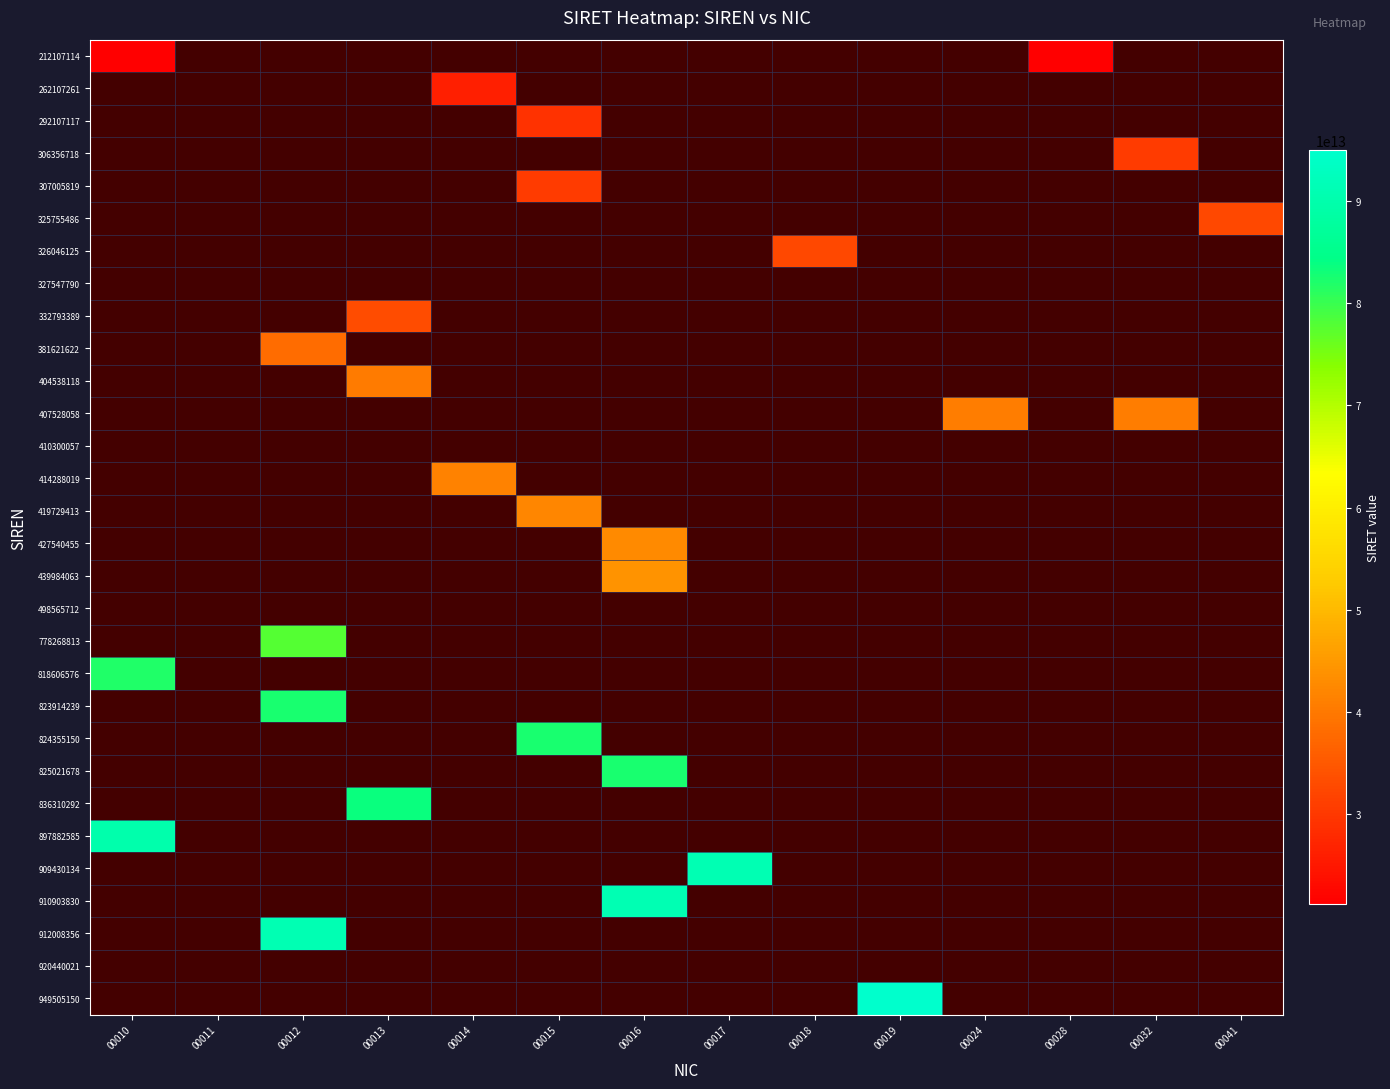

Is the value of 909430134 at 00016 greater than the value of 307005819 at 00017?

No